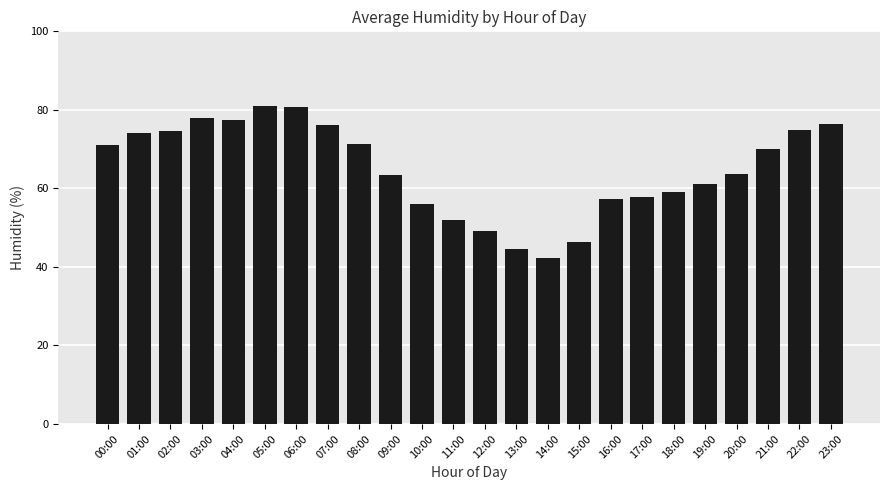

Where is the data nearest to the value 61?

19:00